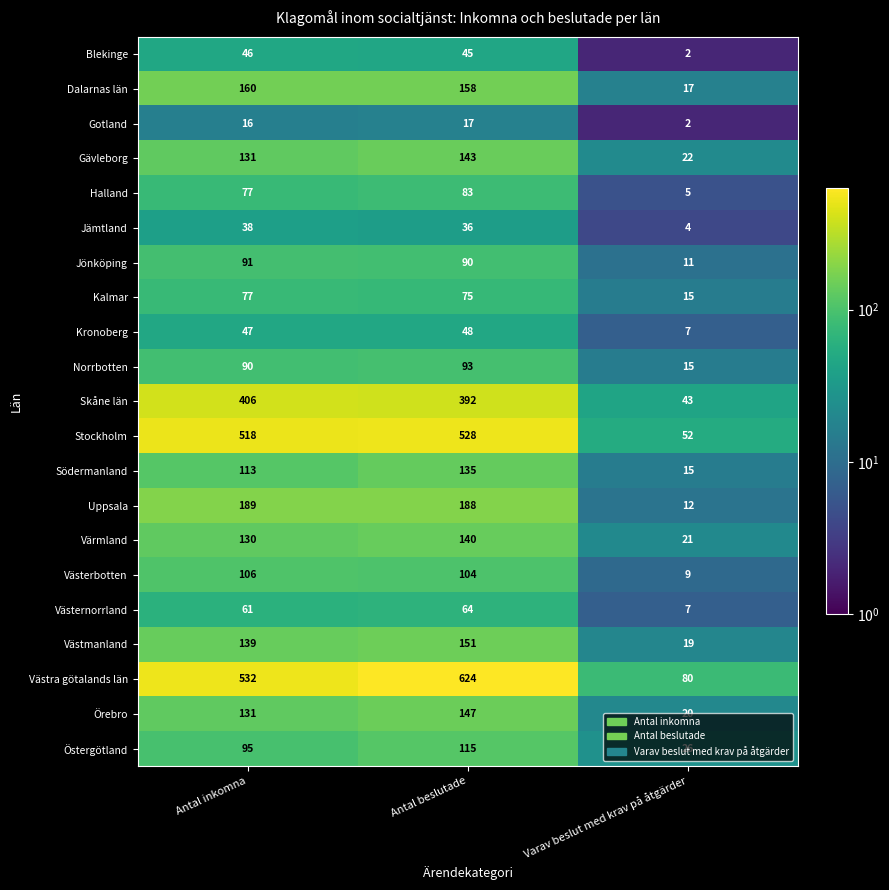

Which series has the widest spread of values?

Västra götalands län